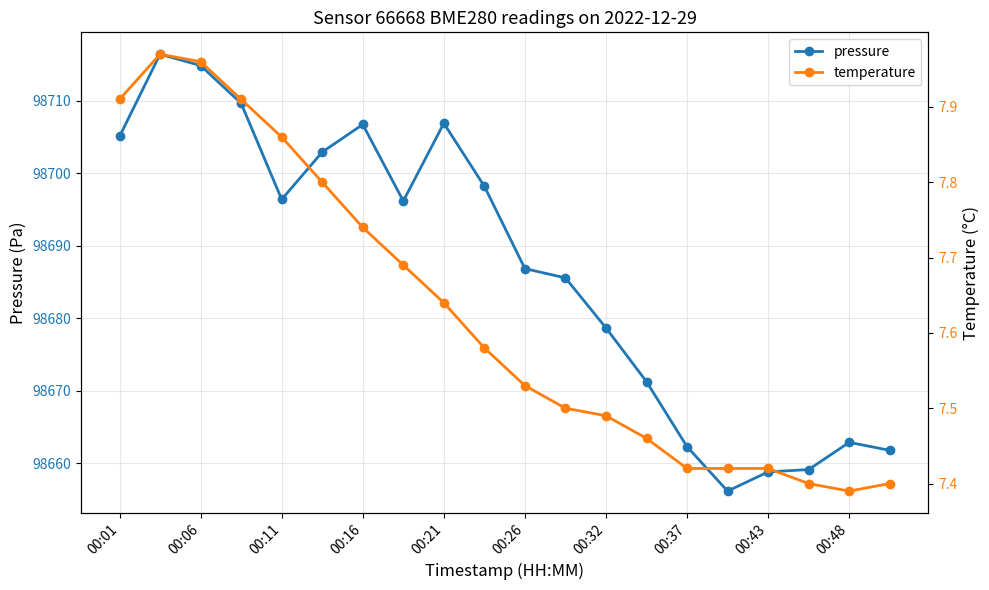

Is it true that pressure equals 98706.9 at 00:21?

True